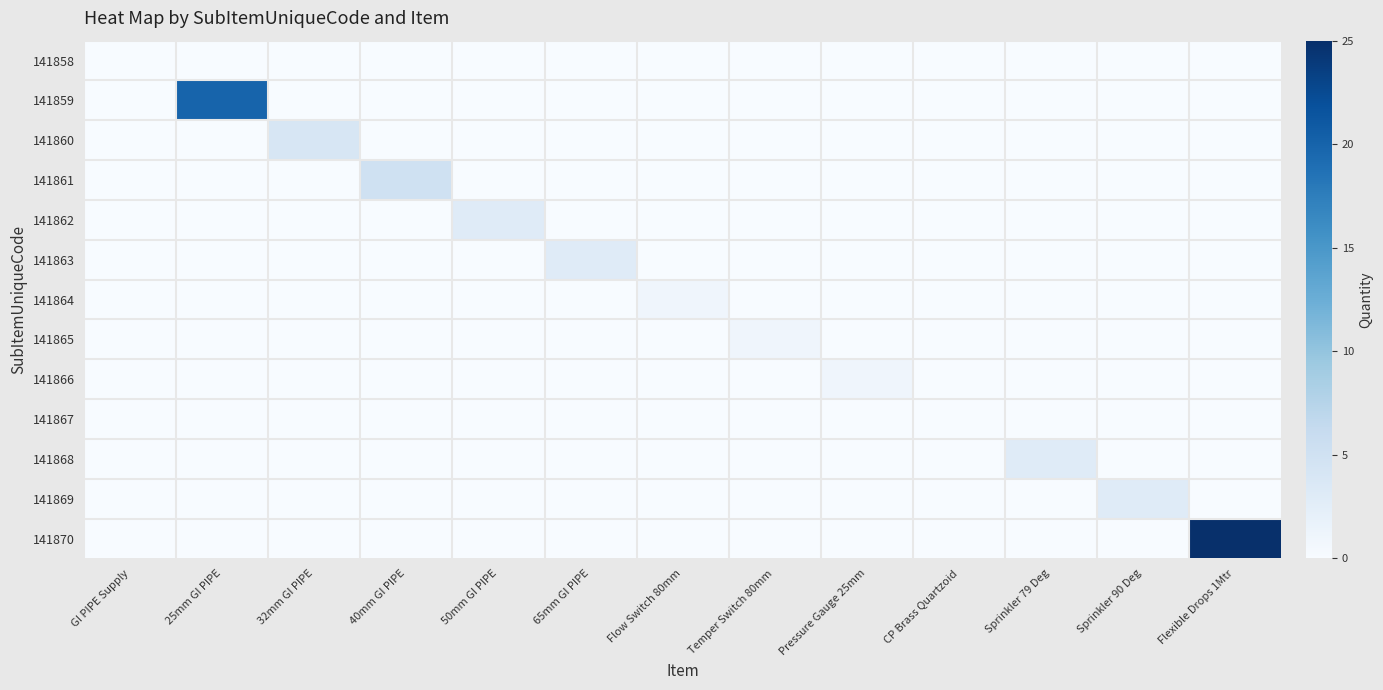

Rank the series by their maximum value, from highest to lowest.

141870, 141859, 141861, 141860, 141862, 141863, 141868, 141869, 141864, 141865, 141866, 141858, 141867